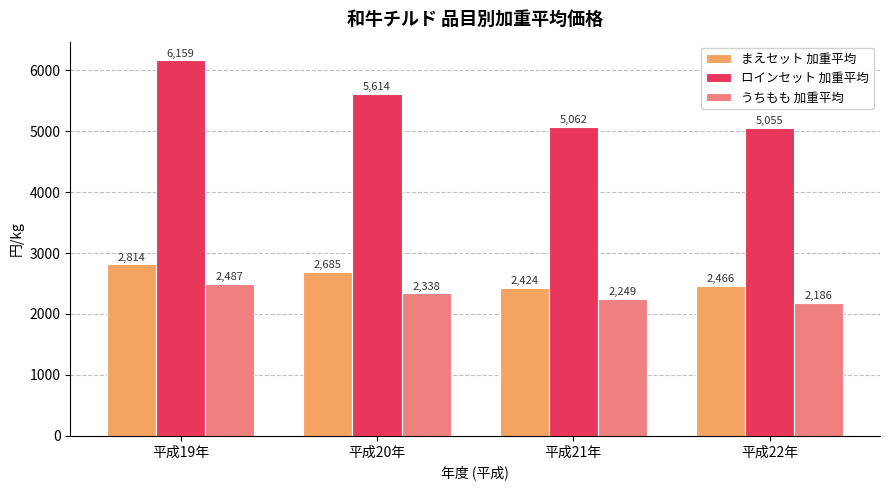

The value of ロインセット 加重平均 at 平成21年 is 2328. True or false?

False